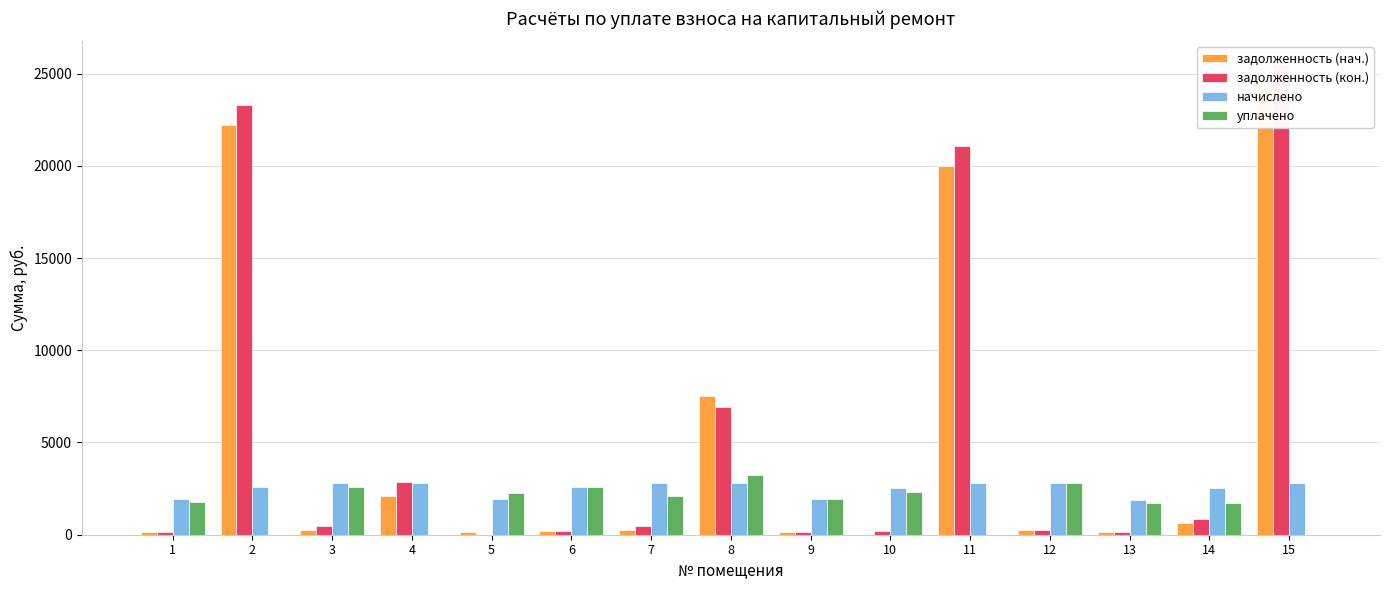

Reading left to right, transcribe all the data shown in this chart.

задолженность (нач.): 1=160.1	2=22233.8	3=234.8	4=2112.6	5=160.1	6=213.6	7=233.2	8=7536.9	9=159.5	10=2.6	11=19980.2	12=233.7	13=158.5	14=639.9	15=24325.1
задолженность (кон.): 1=160.1	2=23292.4	3=469.6	4=2860.6	5=0.0	6=213.6	7=466.4	8=6910.1	9=159.5	10=215.2	11=21068.3	12=233.7	13=158.5	14=858.0	15=25483.2
начислено: 1=1920.7	2=2569.4	3=2817.5	4=2811.1	5=1920.7	6=2563.1	7=2798.4	8=2811.1	9=1914.4	10=2550.4	11=2811.1	12=2804.8	13=1901.6	14=2556.7	15=2811.1
уплачено: 1=1760.7	2=0.0	3=2582.7	4=0.0	5=2276.4	6=2563.1	7=2101.8	8=3238.9	9=1914.4	10=2335.1	11=0.0	12=2804.8	13=1743.2	14=1704.5	15=0.0